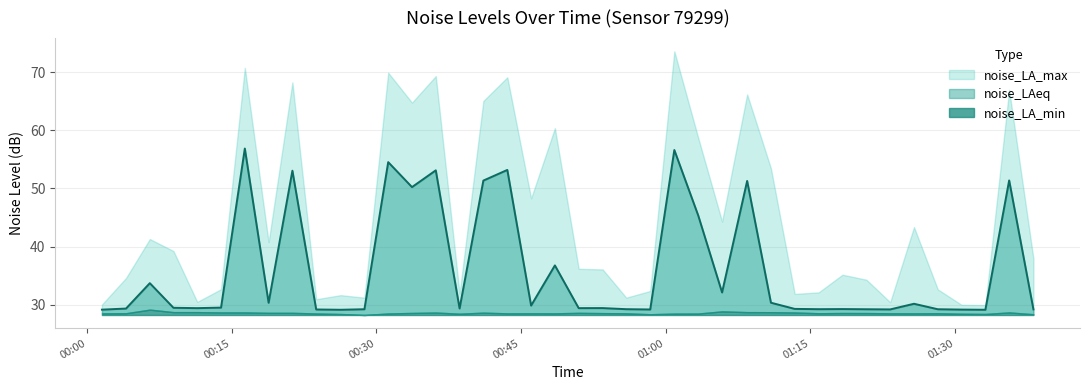

Which series has the largest total across all categories?

noise_LA_max